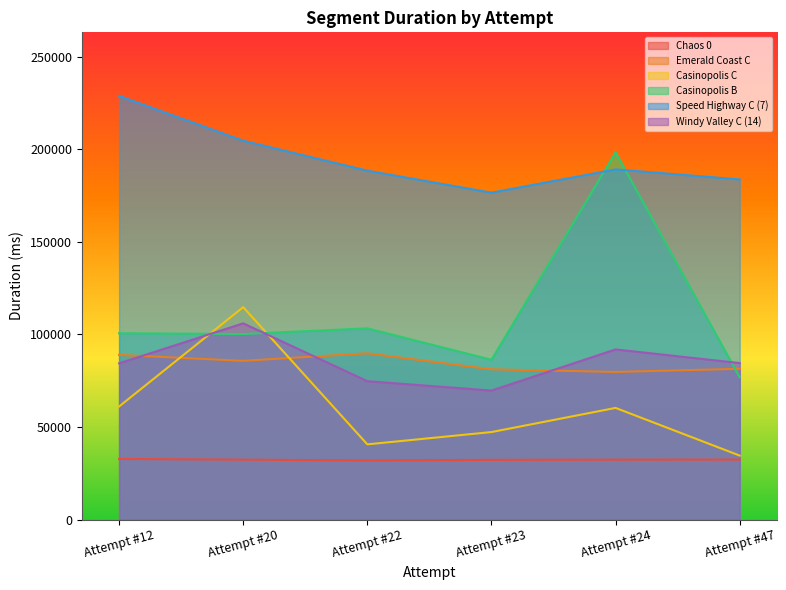

Which has a higher value, Attempt #20 or Attempt #12?

Attempt #12